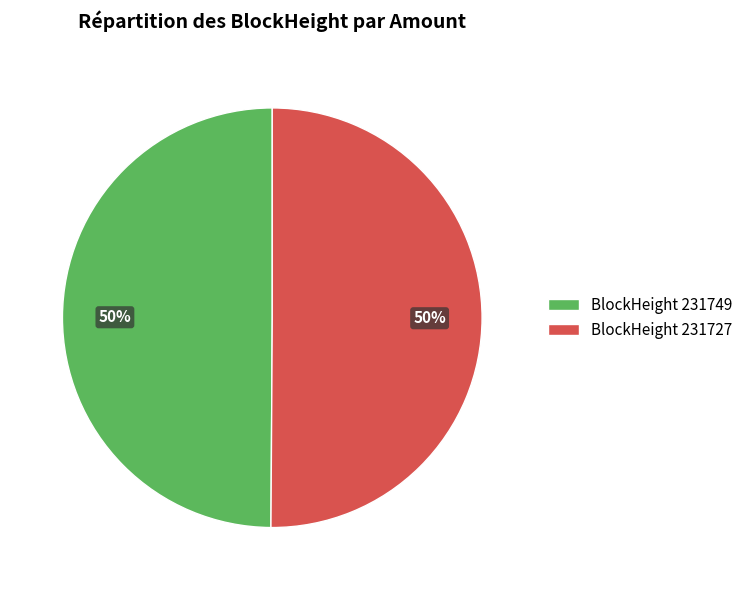

Approximately how many times larger is the value at BlockHeight 231749 compared to BlockHeight 231727?

1.0